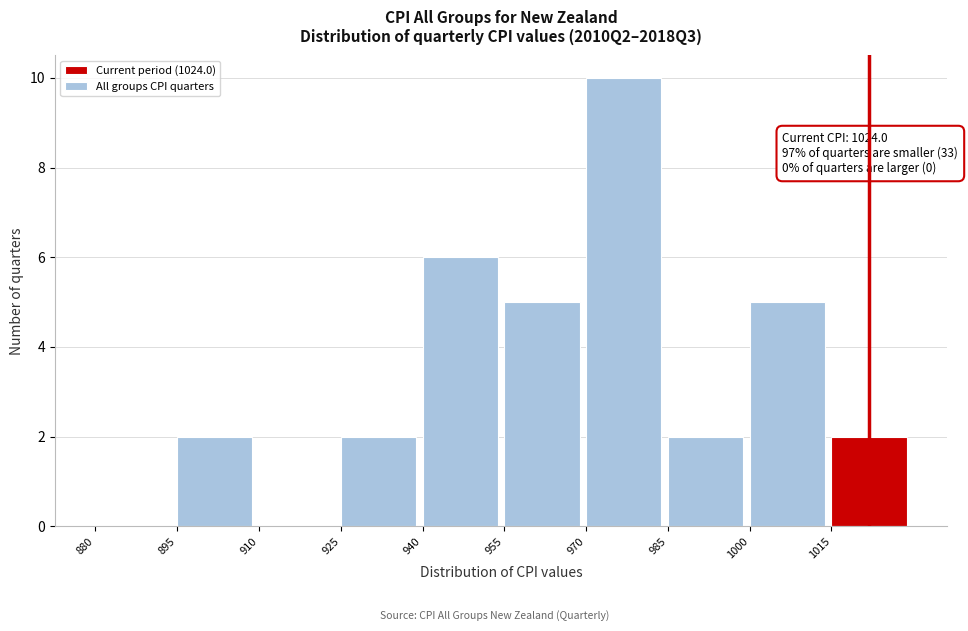

Which range on the x-axis has the tallest bar?

970 to 985